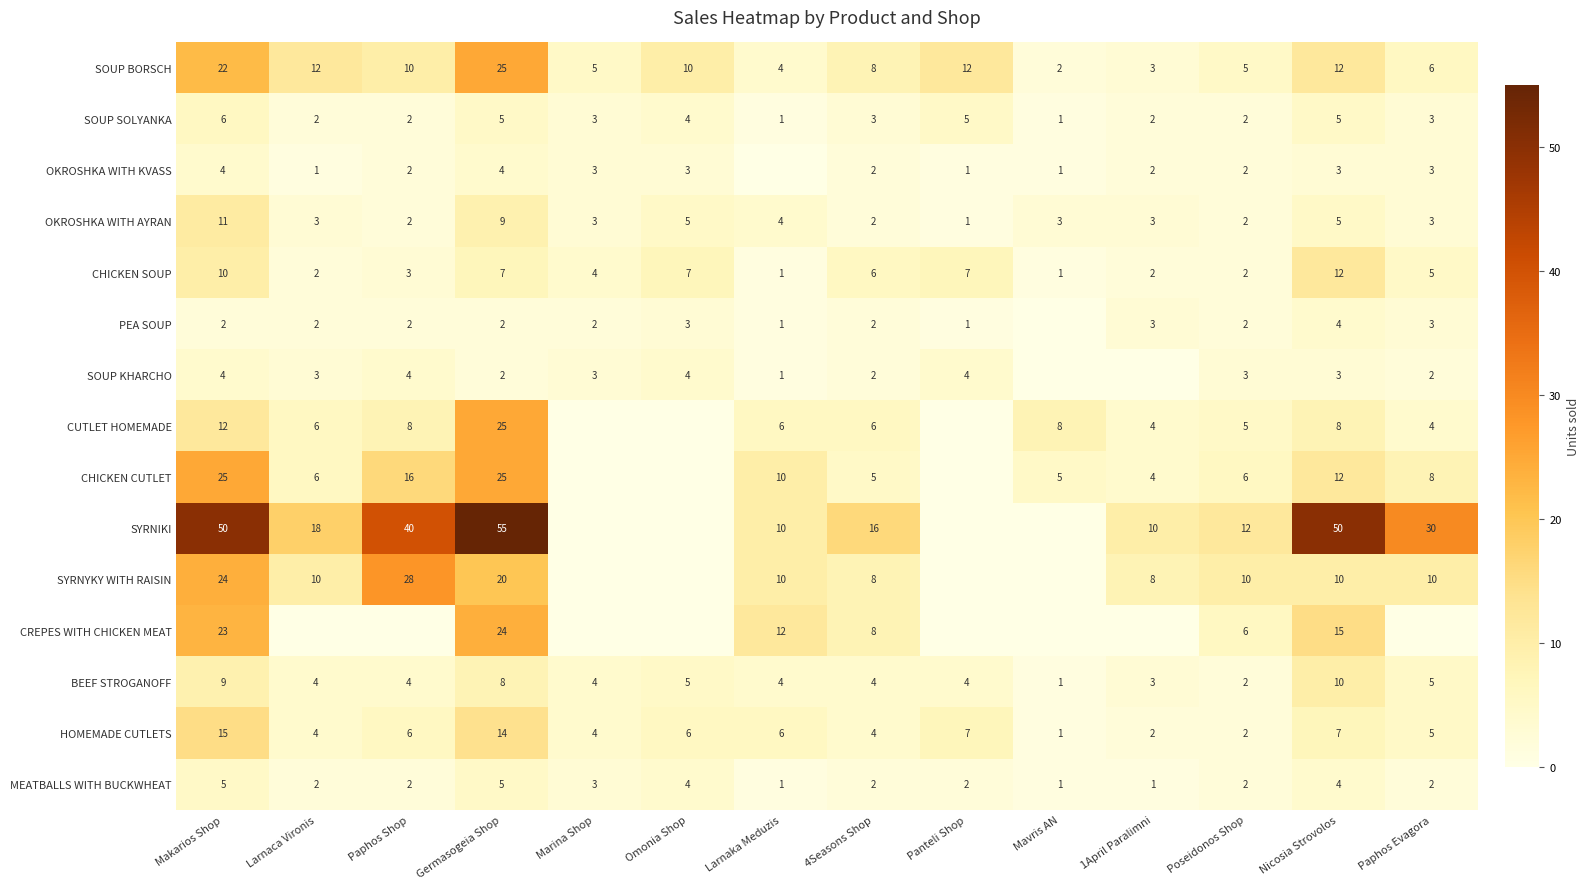

What is the total value across all series at Larnaka Meduzis?

71